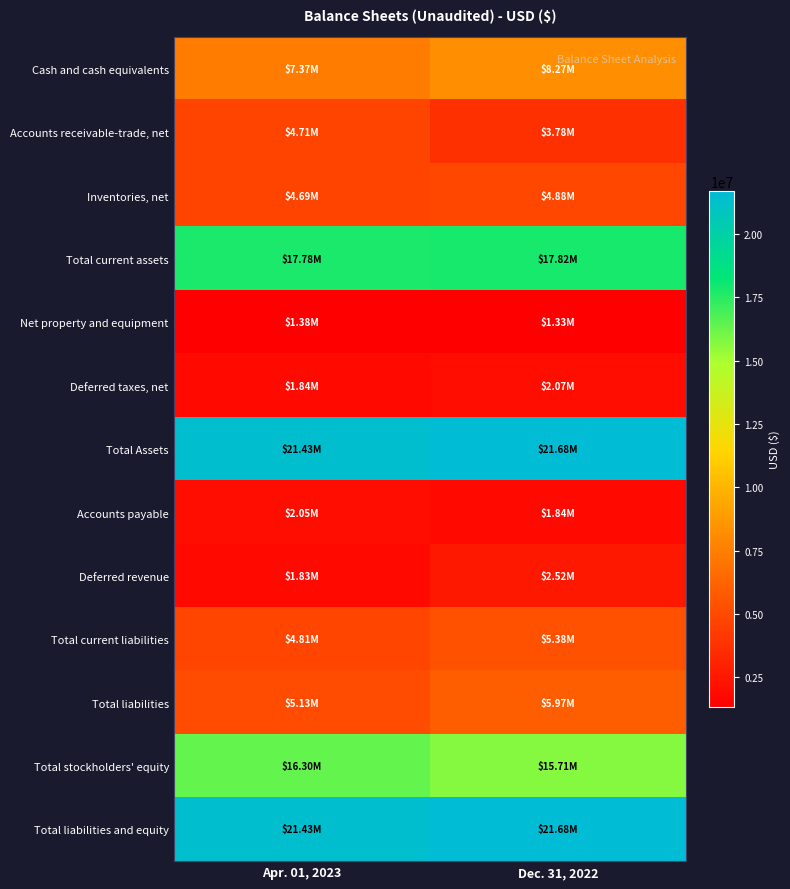

Reading left to right, extract all data points from this chart.

Cash and cash equivalents: Apr. 01, 2023=7369863	Dec. 31, 2022=8266753
Accounts receivable-trade, net: Apr. 01, 2023=4714138	Dec. 31, 2022=3777975
Inventories, net: Apr. 01, 2023=4692655	Dec. 31, 2022=4875901
Total current assets: Apr. 01, 2023=17776960	Dec. 31, 2022=17817539
Net property and equipment: Apr. 01, 2023=1378979	Dec. 31, 2022=1326968
Deferred taxes, net: Apr. 01, 2023=1842992	Dec. 31, 2022=2069436
Total Assets: Apr. 01, 2023=21431931	Dec. 31, 2022=21679943
Accounts payable: Apr. 01, 2023=2046893	Dec. 31, 2022=1836865
Deferred revenue: Apr. 01, 2023=1828068	Dec. 31, 2022=2521128
Total current liabilities: Apr. 01, 2023=4807839	Dec. 31, 2022=5379560
Total liabilities: Apr. 01, 2023=5127278	Dec. 31, 2022=5974427
Total stockholders' equity: Apr. 01, 2023=16304653	Dec. 31, 2022=15705516
Total liabilities and equity: Apr. 01, 2023=21431931	Dec. 31, 2022=21679943